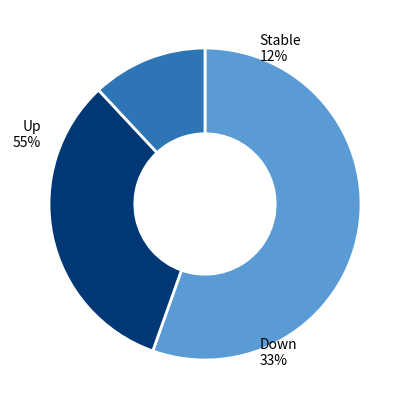

Which category has the biggest portion of the pie?

up